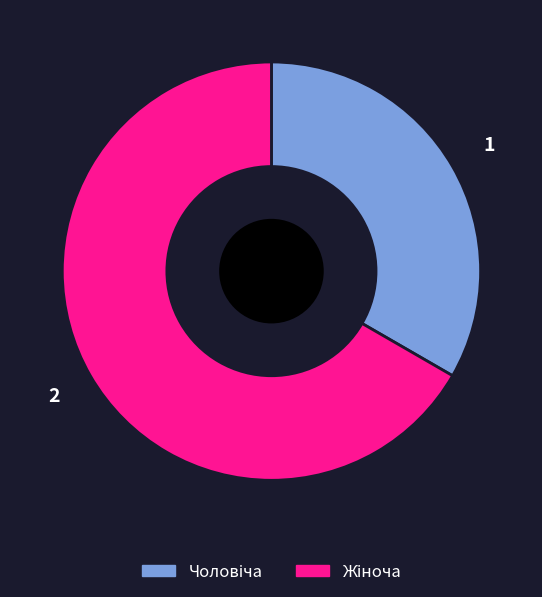

Is there a majority slice in this chart?

Yes